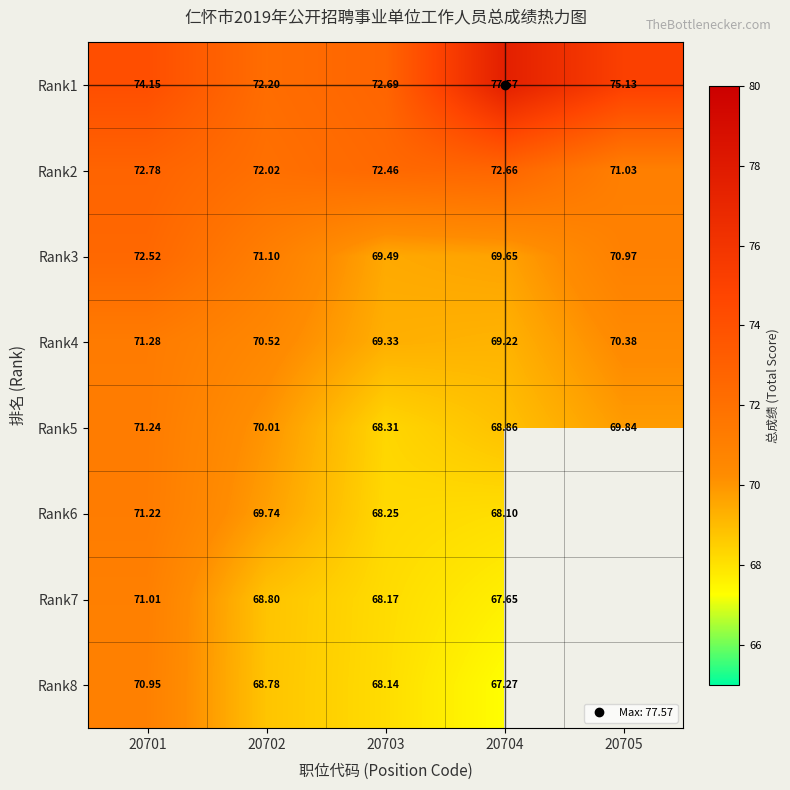

How many categories are shown in the chart?

5